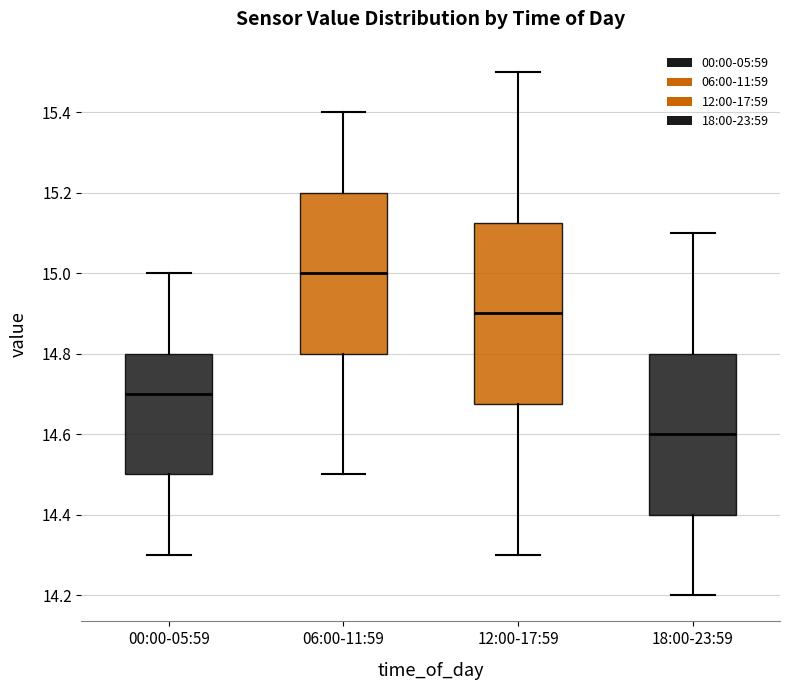

Where does the median line of the box for 06:00-11:59 sit on the y-axis? The values are not printed on the chart, so give them approximately, as read against the axis.

15.00